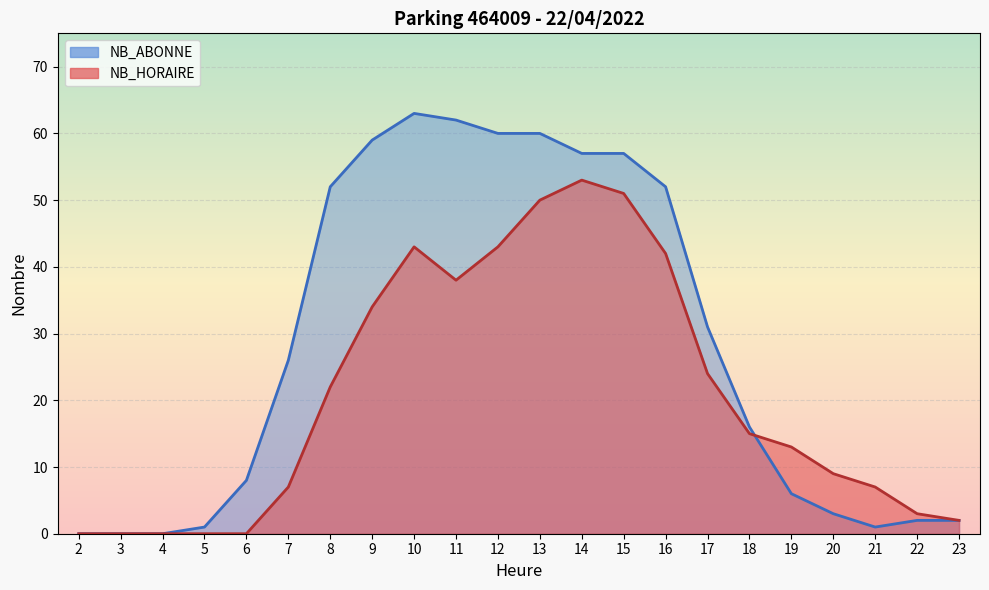

Which label corresponds to the largest value in the chart?

10